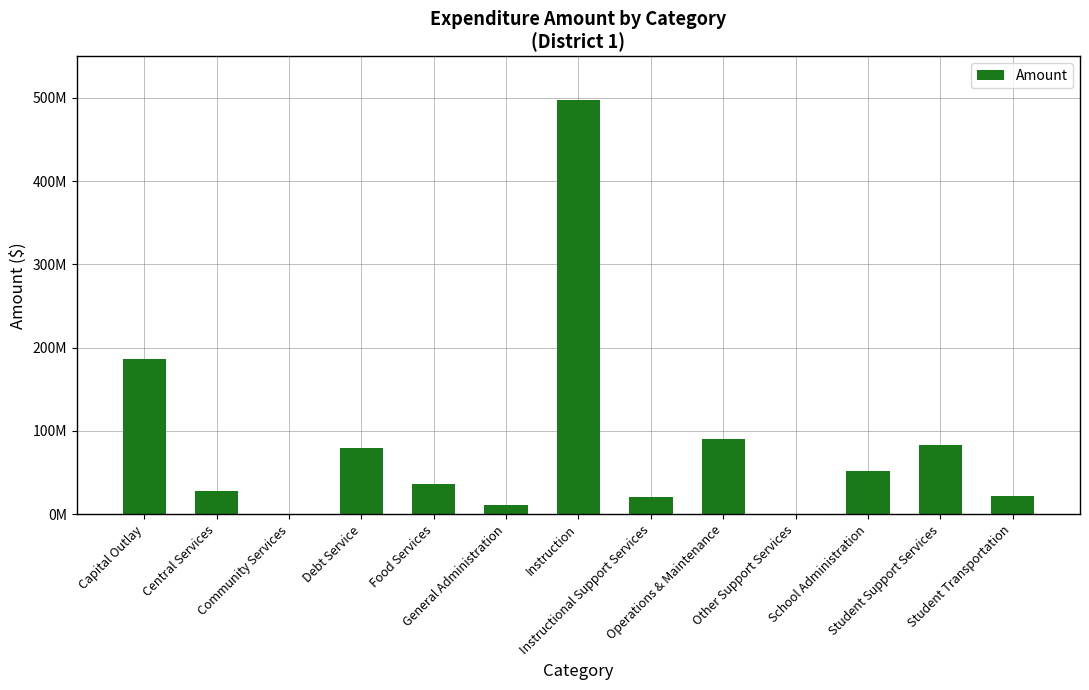

What is the sum of all values?

1107327525.9